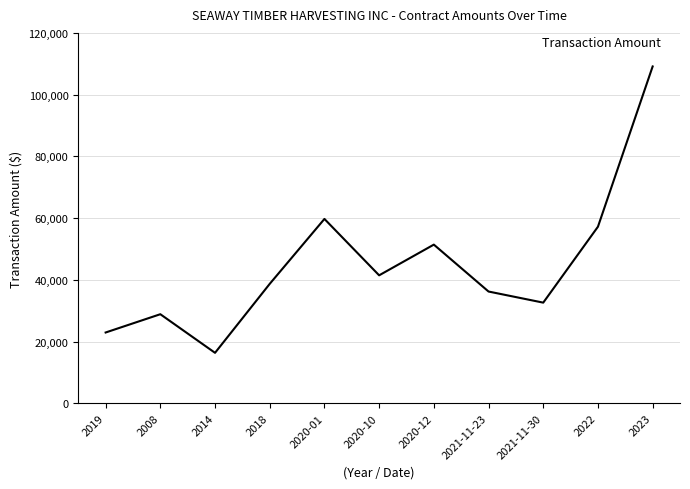

Approximately how many times larger is the value at 2014 compared to 2008?

0.6